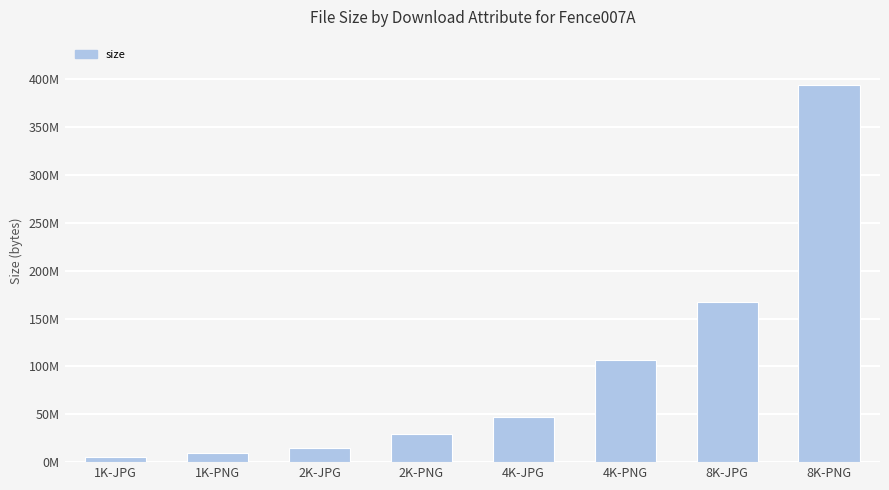

What is the change in value from 1K-PNG to 8K-JPG?

+158233067